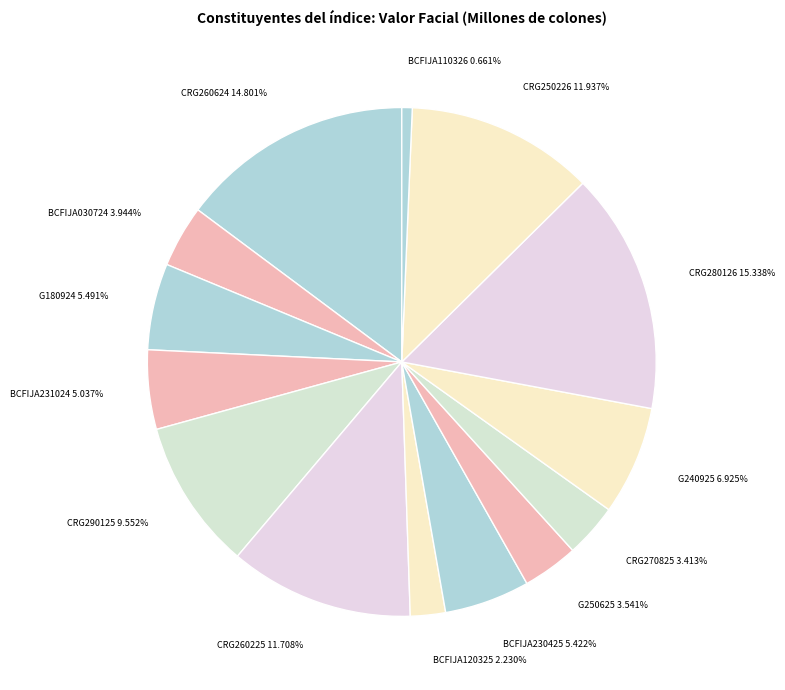

To the nearest percent, what is the difference between the G240925 and CRG280126 slice percentages?

8%